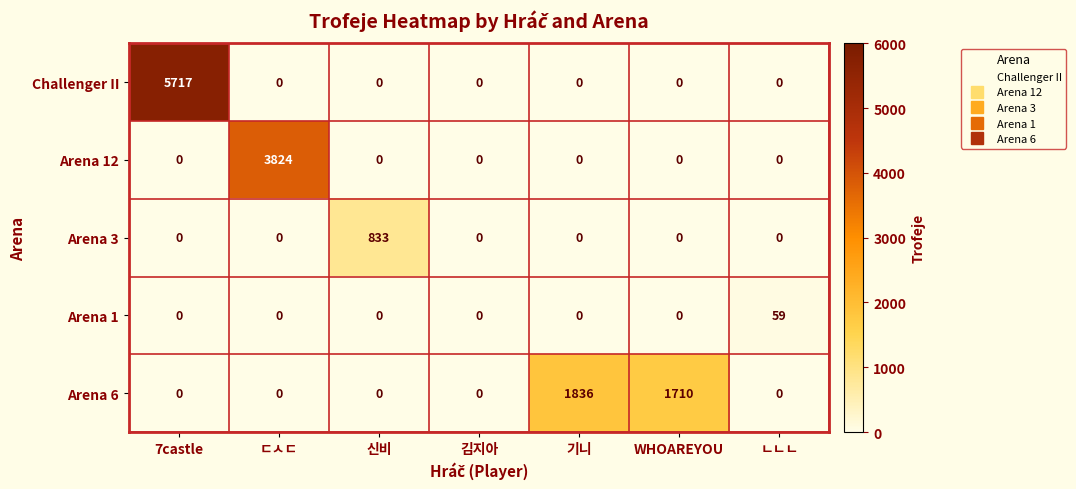

How many data points in Arena 3 are above 0?

1